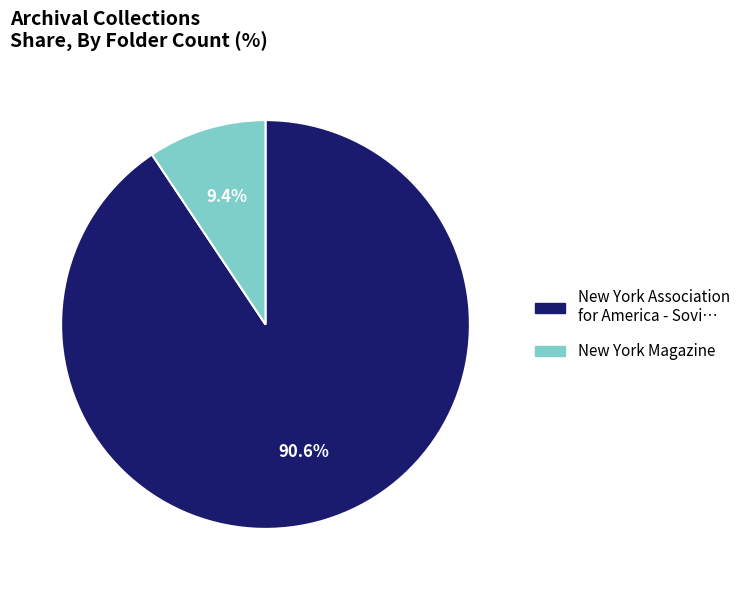

Between New York Magazine and New York Association for America - Sovi…, which is larger?

New York Association for America - Sovi…